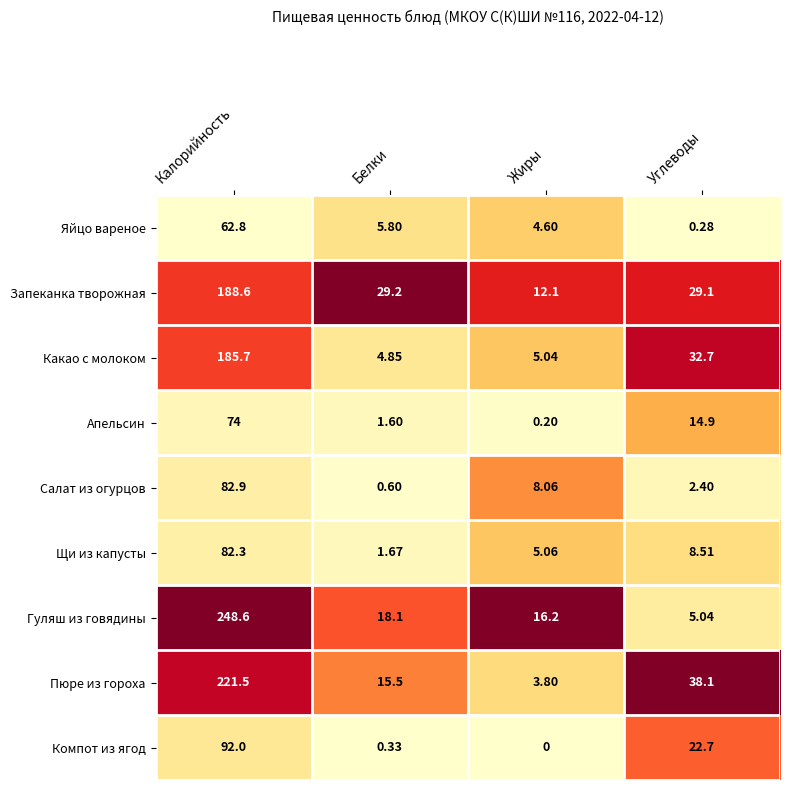

Which label corresponds to the largest value in the chart?

Калорийность